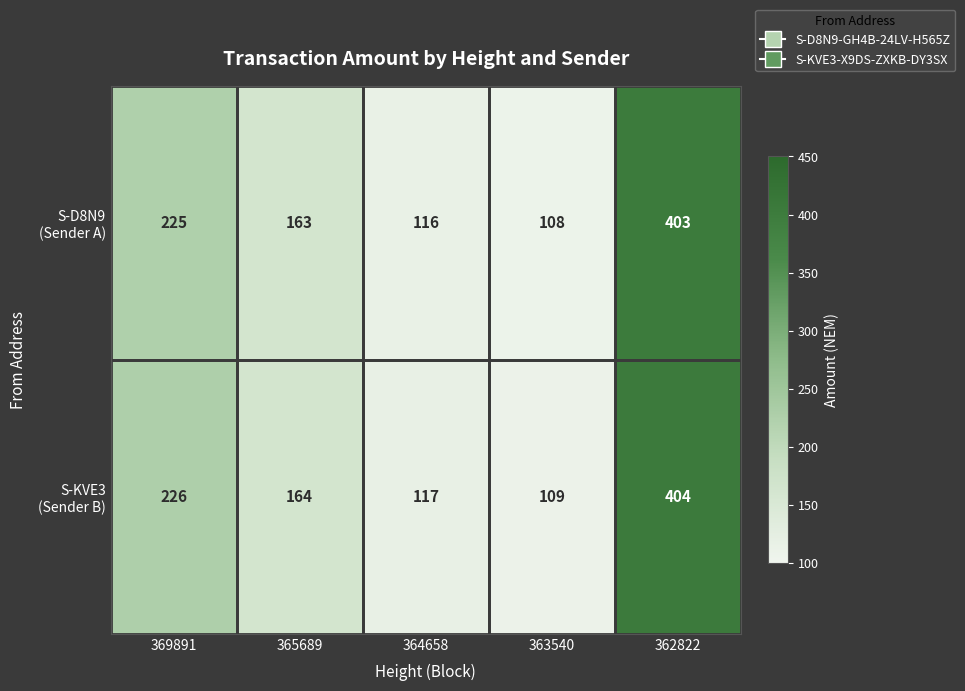

At how many categories does at least one series exceed 163?

3